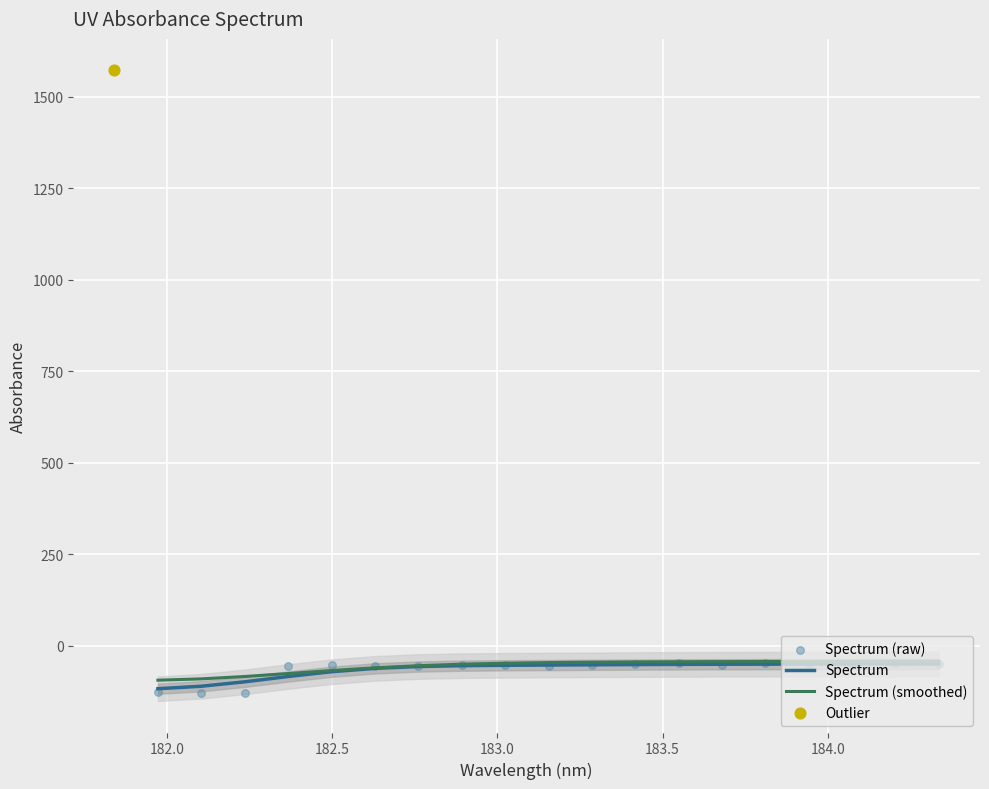

Which series has the largest total across all categories?

Spectrum (smoothed)